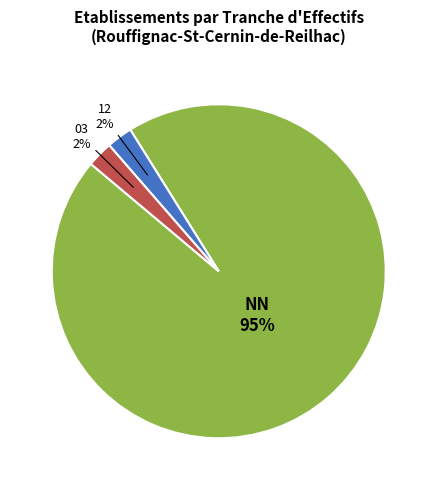

To the nearest percent, what is the average slice percentage?

33%